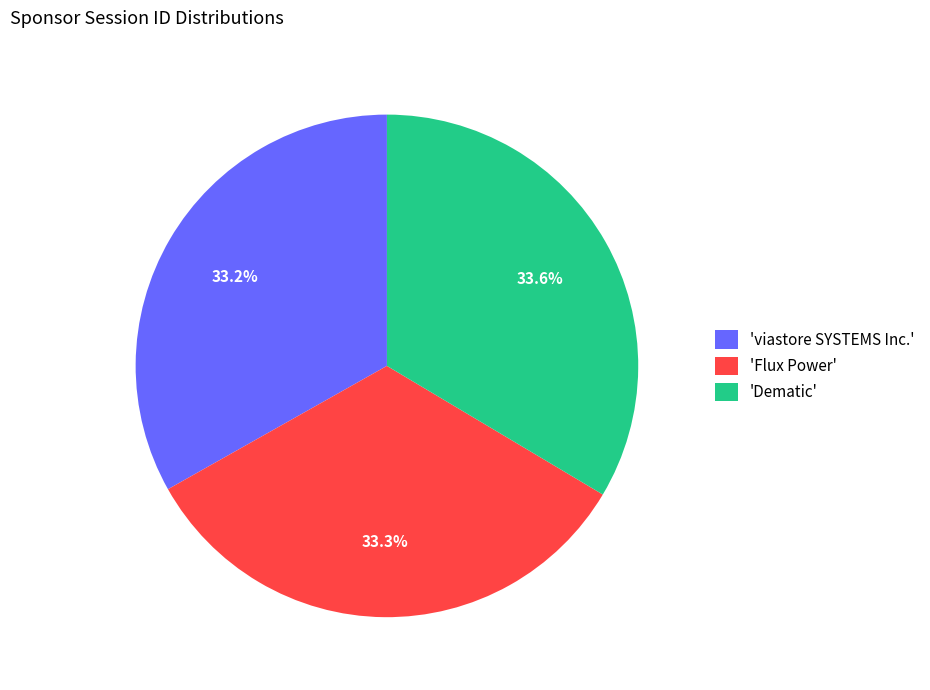

Approximately how many times larger is the value at 'Dematic' compared to 'Flux Power'?

1.0